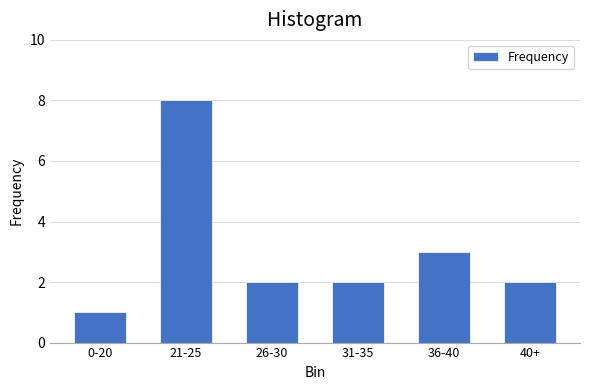

Reading left to right, extract all data points from this chart.

1	8	2	2	3	2